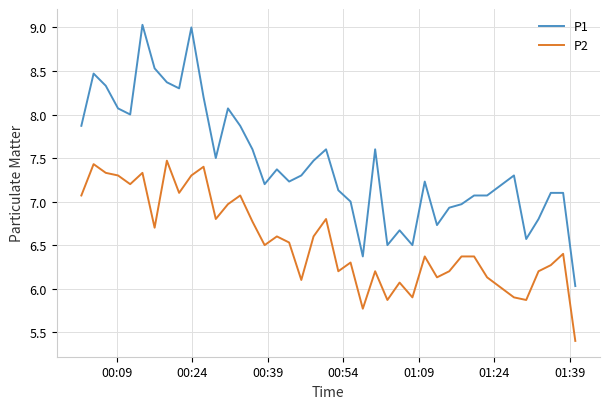

List the series in order of their peak value, highest first.

P1, P2